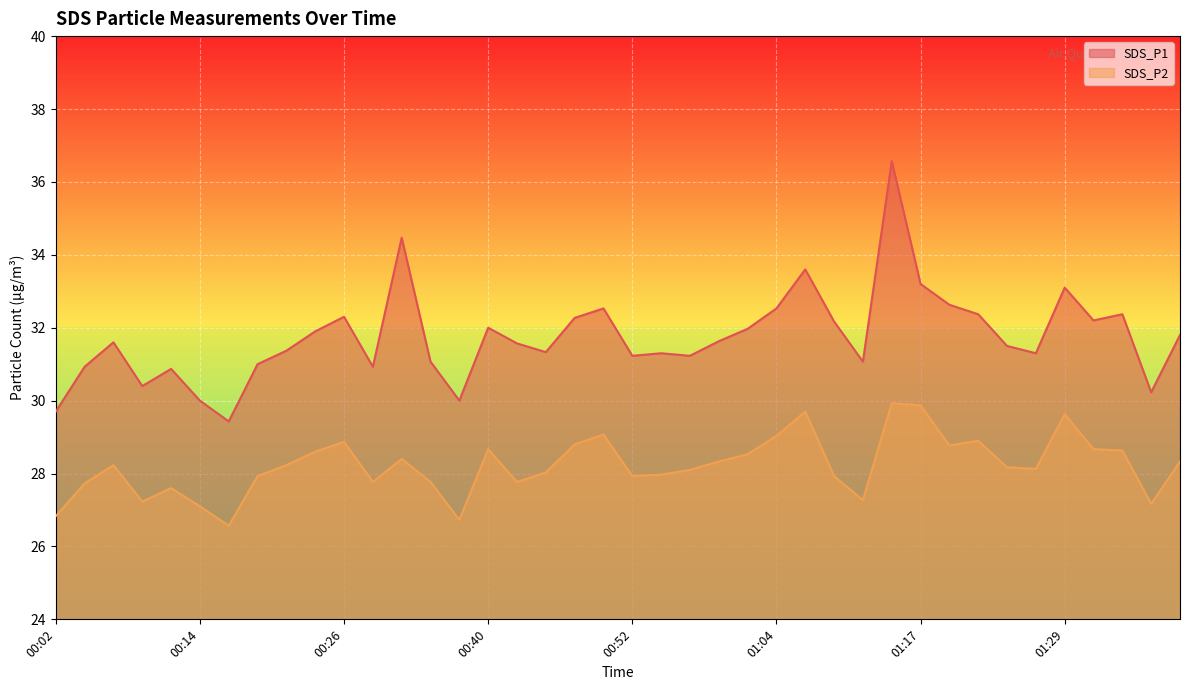

List the series in order of their overall mean, highest first.

SDS_P1, SDS_P2